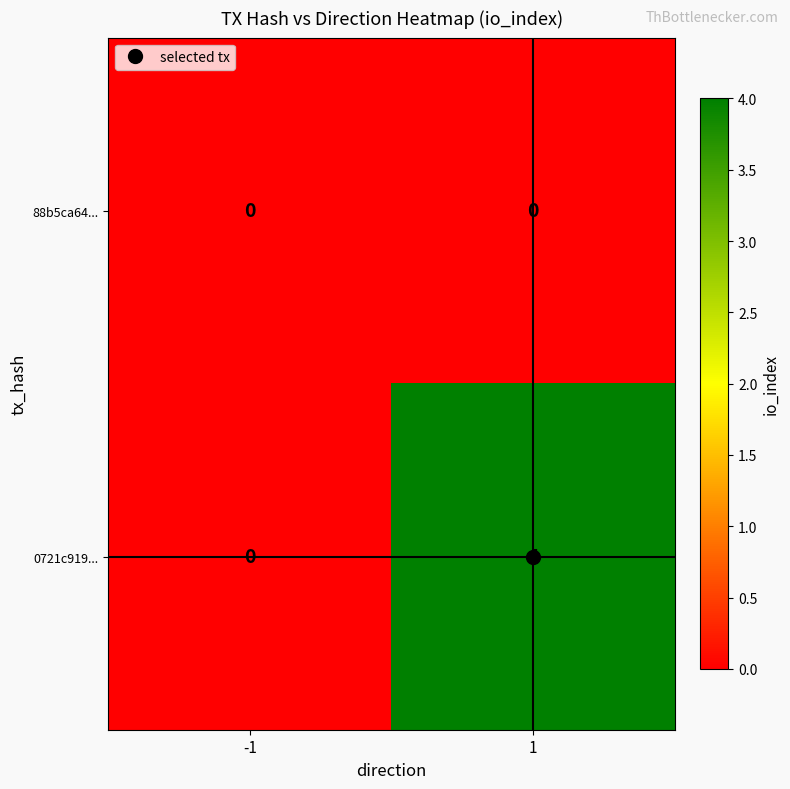

Which series has the largest total across all categories?

0721c919...